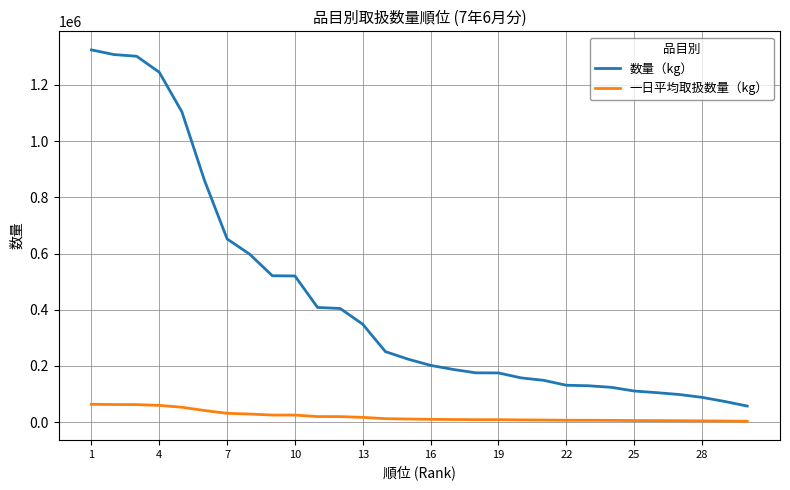

True or false: 一日平均取扱数量（kg） and 数量（kg） intersect in this chart.

False